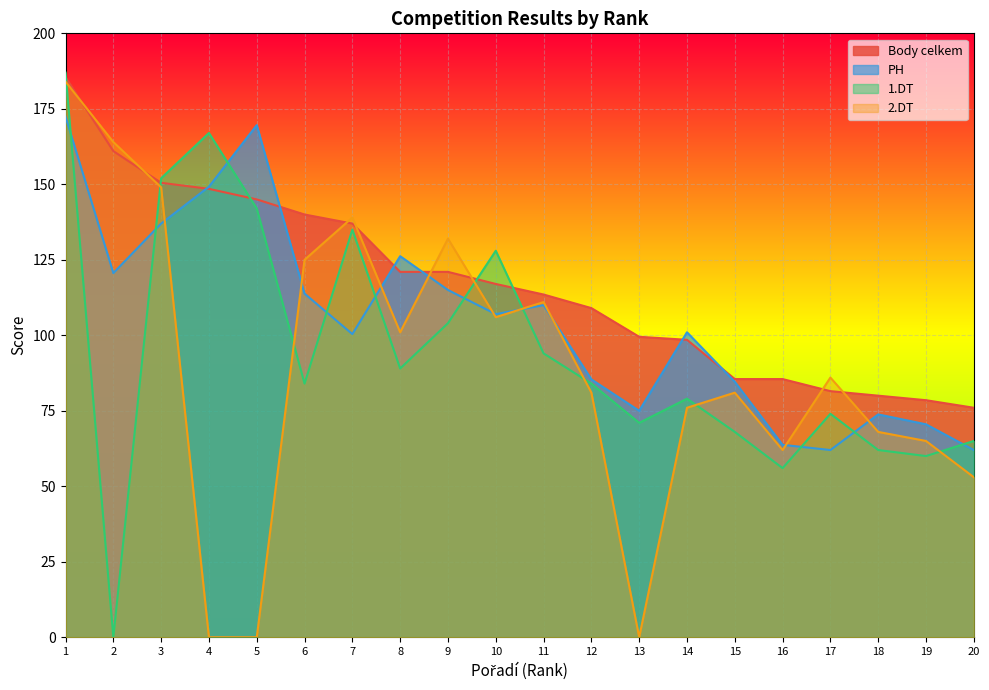

Where is the first local minimum for PH?

2